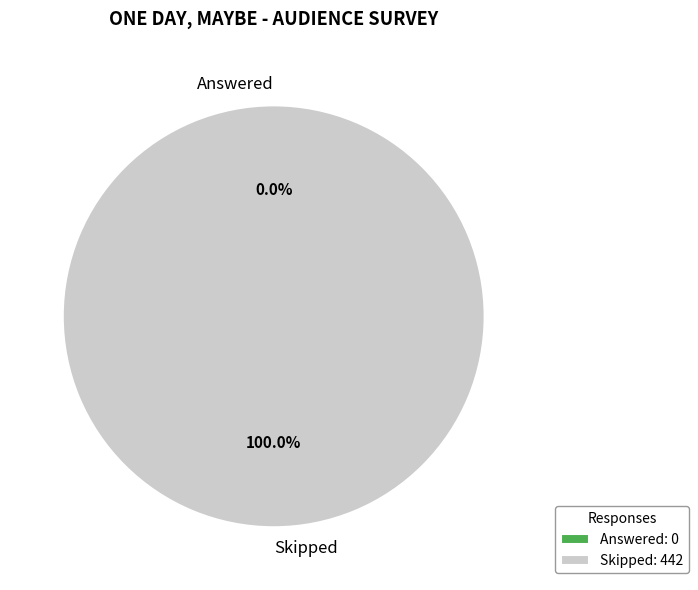

Does Skipped account for over 50% of the chart?

Yes